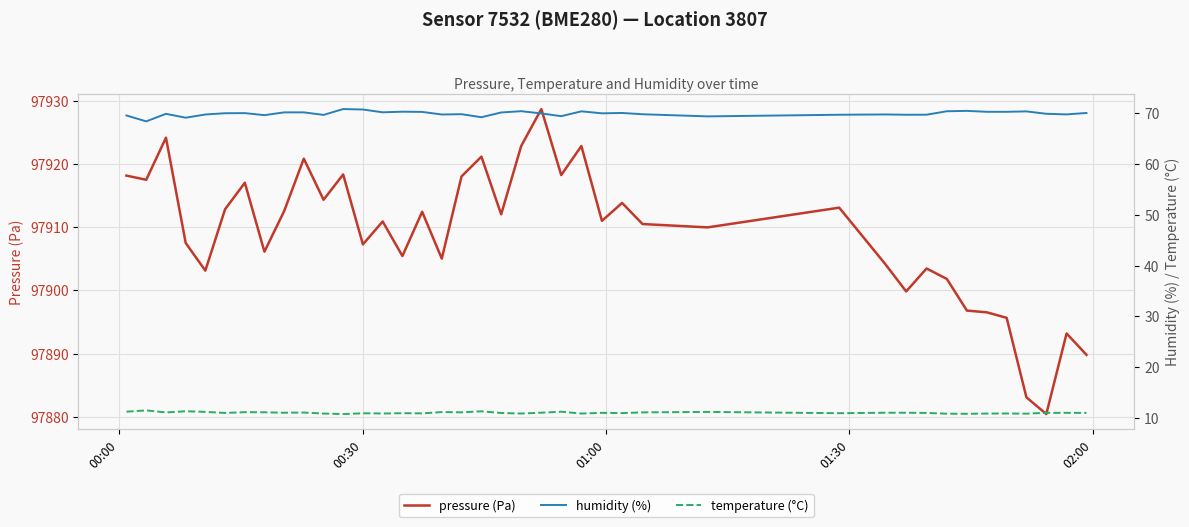

How many series are shown in this chart?

3